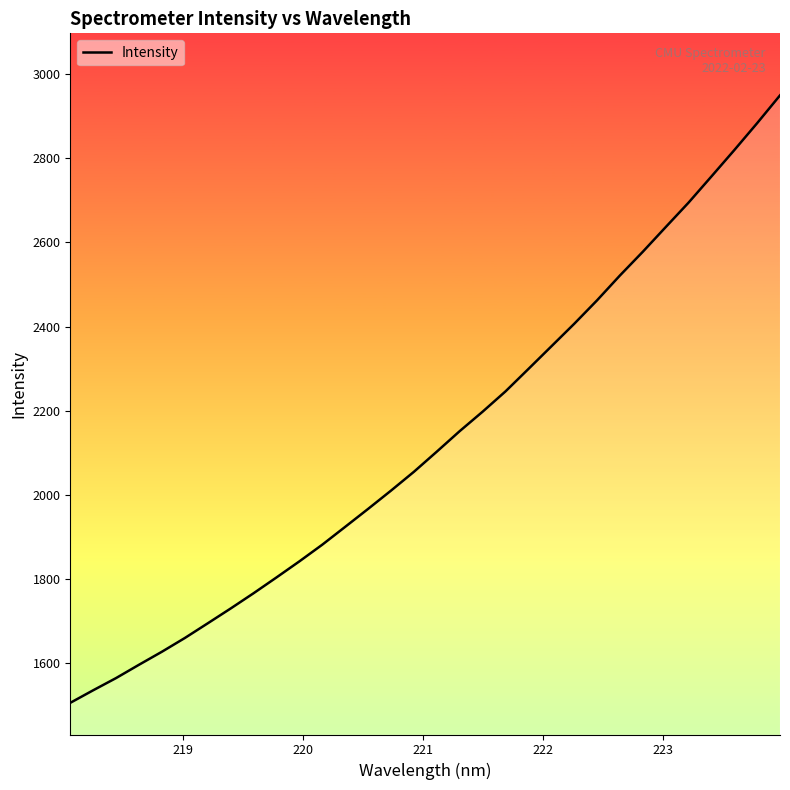

What is the greatest value displayed?

2949.6